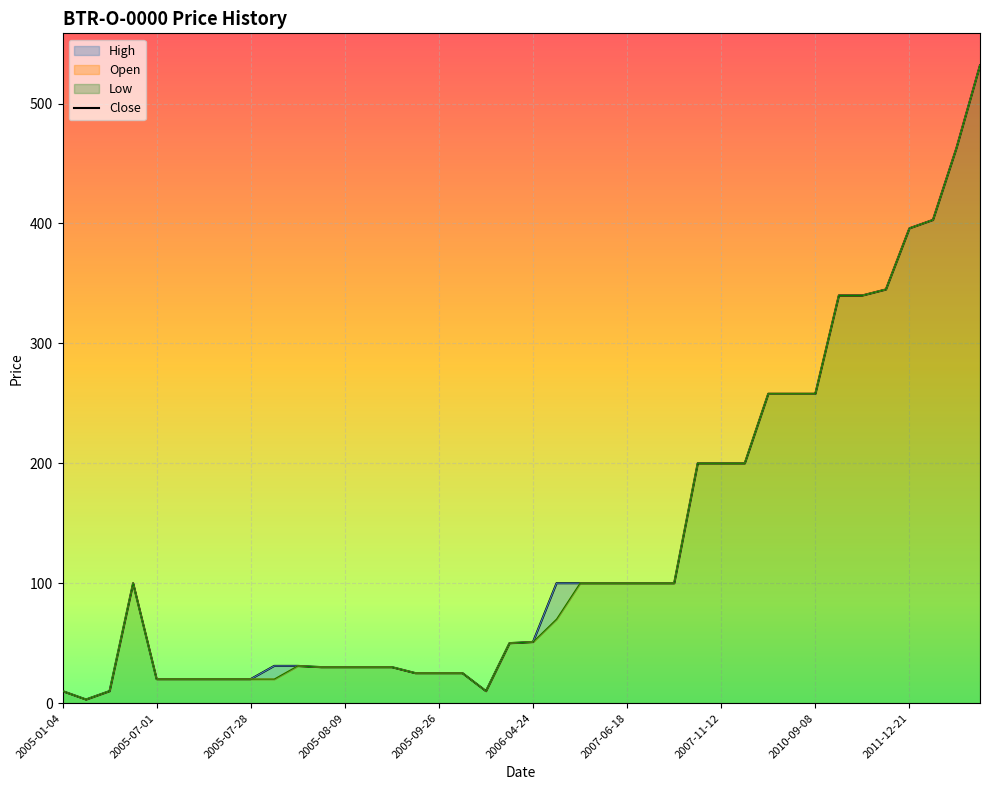

What is the minimum value shown in the chart?

3